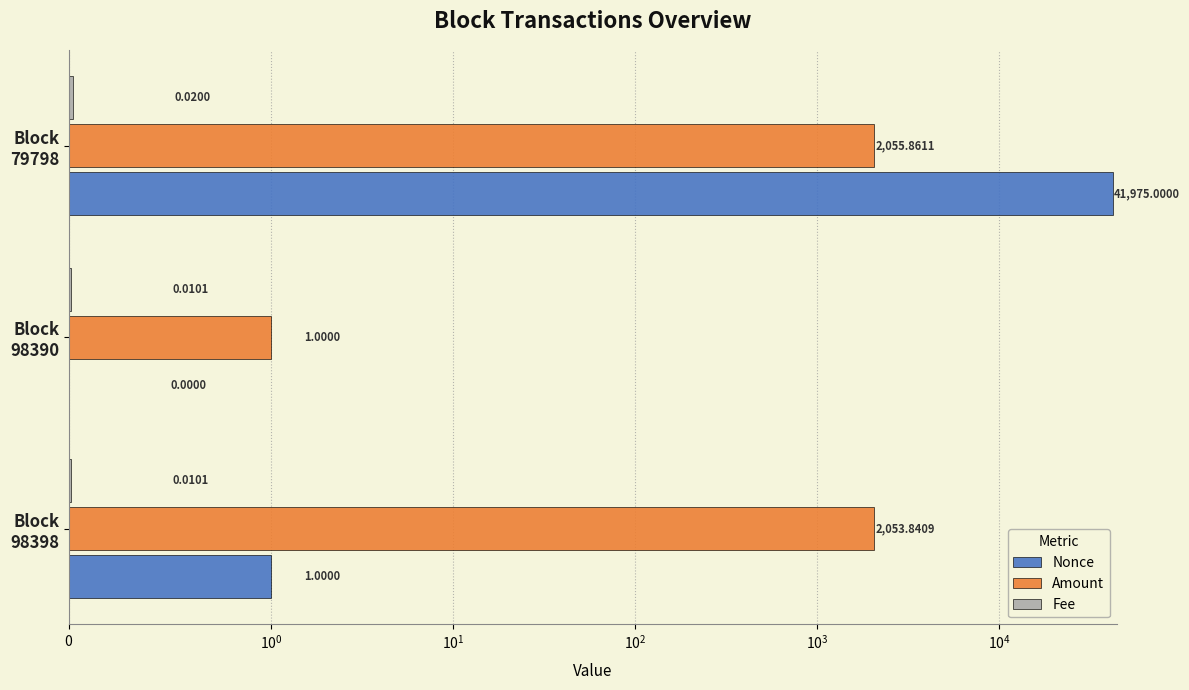

What is the difference between the maximum and minimum values in the Nonce series?

41975.0